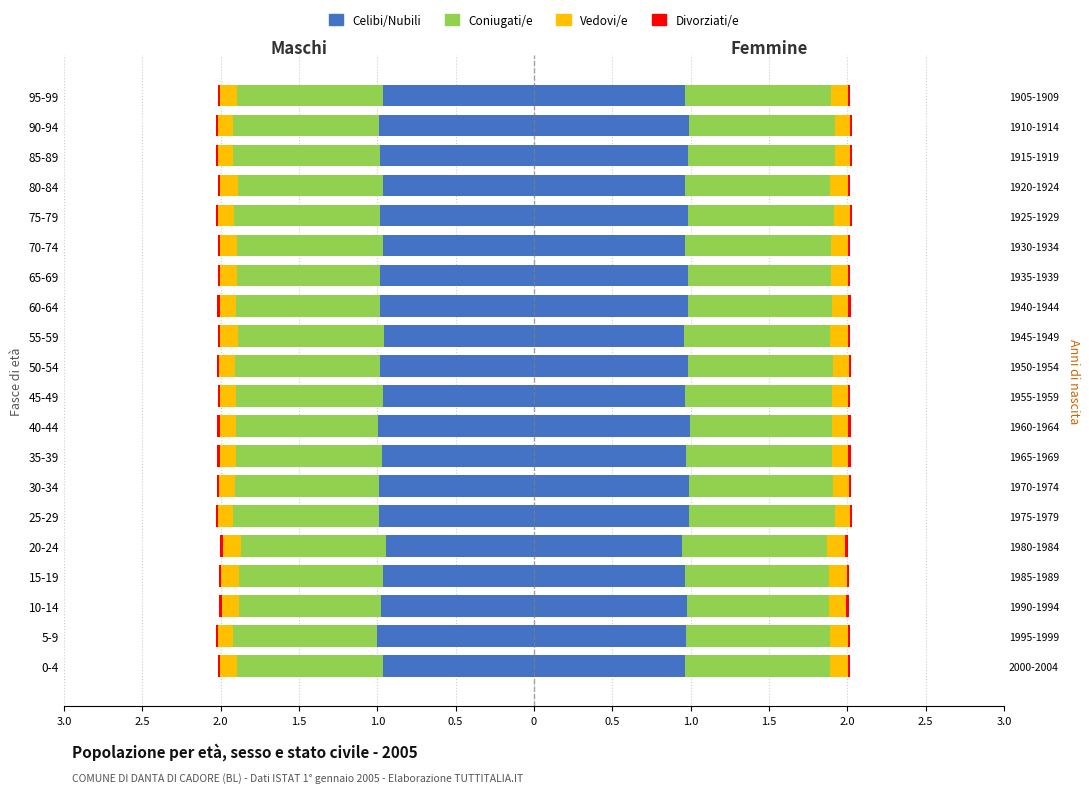

Rank the series at 55-59 from highest to lowest value.

Divorziati/e, Vedovi/e, Coniugati/e, Celibi/Nubili